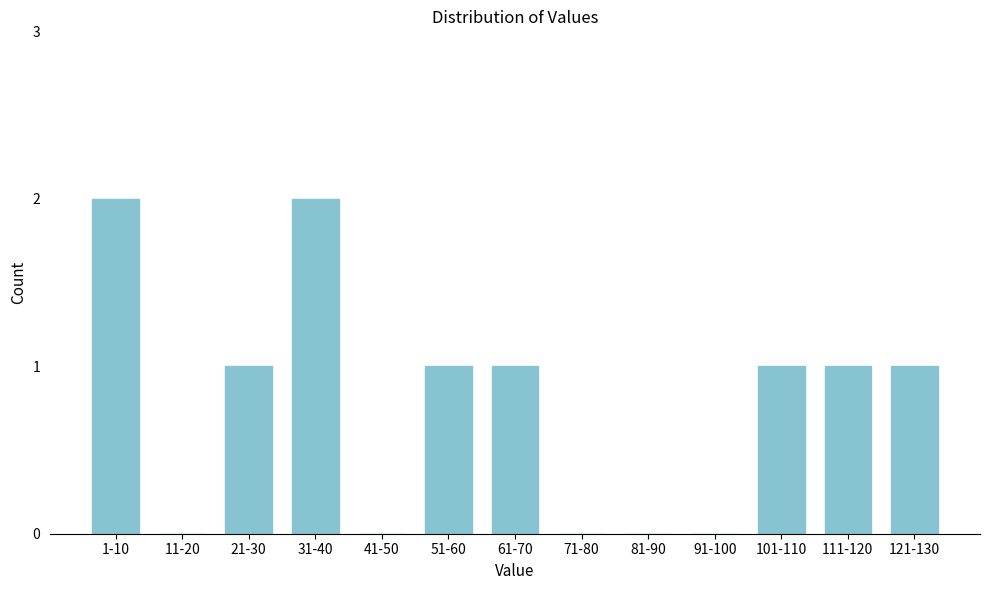

Reading left to right, extract all data points from this chart.

1-10=2	11-20=0	21-30=1	31-40=2	41-50=0	51-60=1	61-70=1	71-80=0	81-90=0	91-100=0	101-110=1	111-120=1	121-130=1